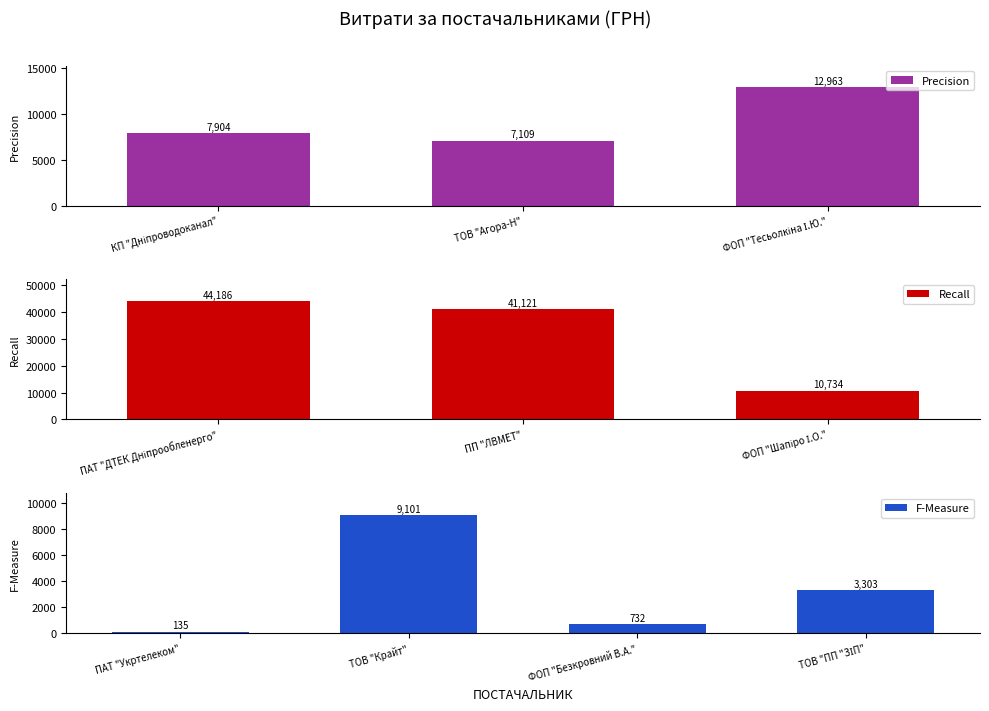

Is it true that the value at ФОП "Тесьолкіна І.Ю." is 12963.0?

True